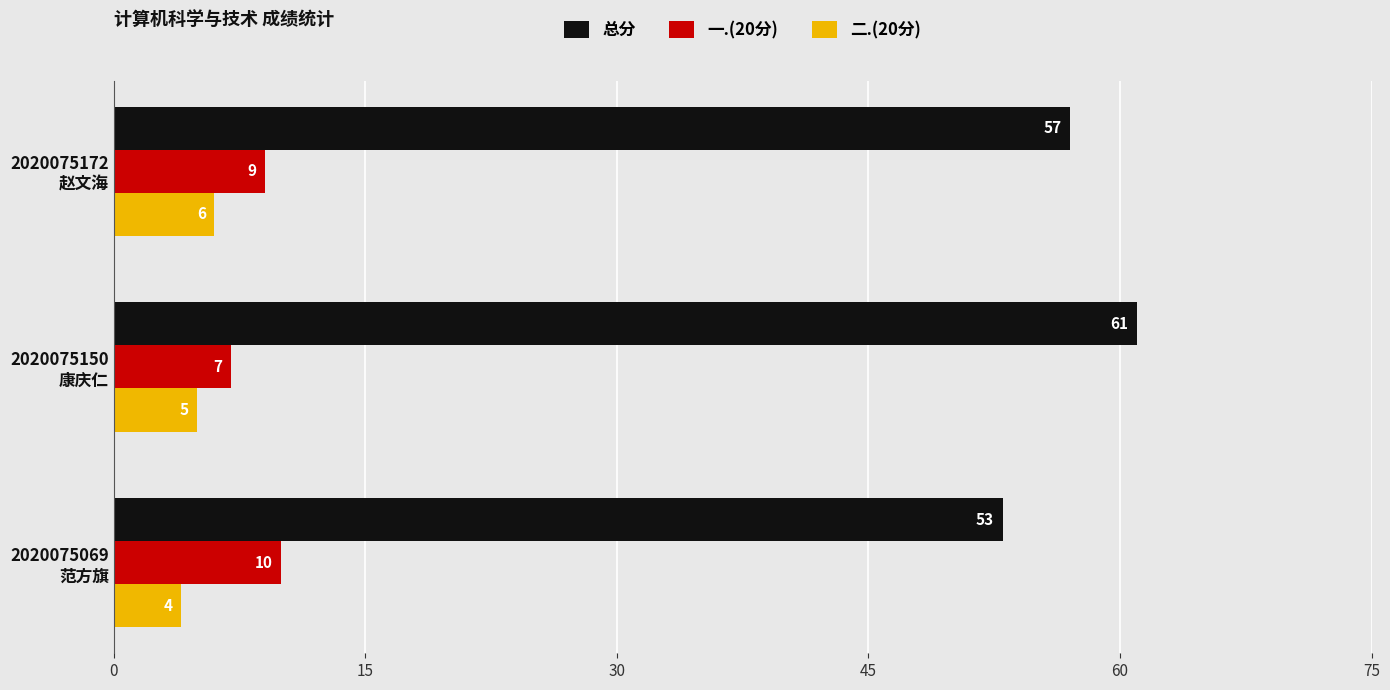

What is the lowest value of the 二.(20分) series?

4